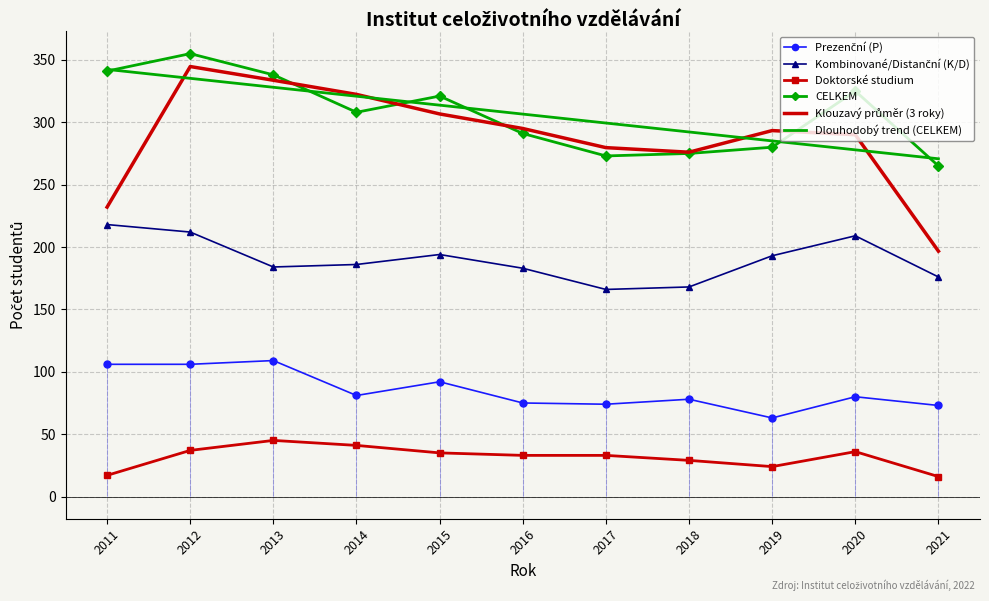

Reading left to right, transcribe all the data shown in this chart.

Prezenční (P): 2011=106.0	2012=106.0	2013=109.0	2014=81.0	2015=92.0	2016=75.0	2017=74.0	2018=78.0	2019=63.0	2020=80.0	2021=73.0
Kombinované/Distanční (K/D): 2011=218.0	2012=212.0	2013=184.0	2014=186.0	2015=194.0	2016=183.0	2017=166.0	2018=168.0	2019=193.0	2020=209.0	2021=176.0
Doktorské studium: 2011=17.0	2012=37.0	2013=45.0	2014=41.0	2015=35.0	2016=33.0	2017=33.0	2018=29.0	2019=24.0	2020=36.0	2021=16.0
CELKEM: 2011=341.0	2012=355.0	2013=338.0	2014=308.0	2015=321.0	2016=291.0	2017=273.0	2018=275.0	2019=280.0	2020=325.0	2021=265.0
Klouzavý průměr (3 roky): 2011=232.0	2012=344.7	2013=333.7	2014=322.3	2015=306.7	2016=295.0	2017=279.7	2018=276.0	2019=293.3	2020=290.0	2021=196.7
Dlouhodobý trend (CELKEM): 2011=342.4	2012=335.2	2013=328.0	2014=320.9	2015=313.7	2016=306.5	2017=299.4	2018=292.2	2019=285.1	2020=277.9	2021=270.7